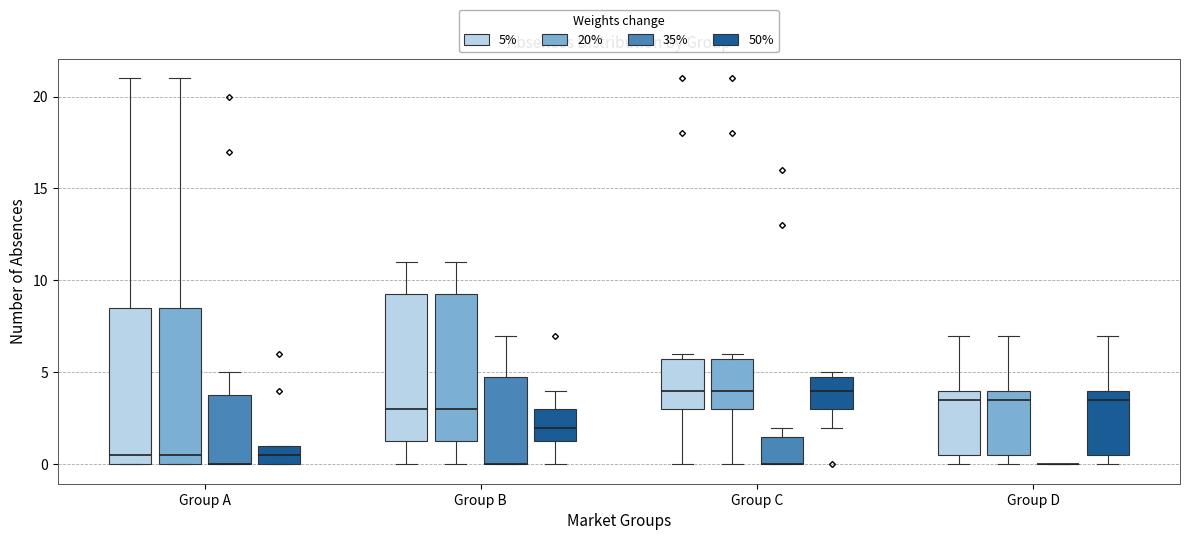

Reading left to right, read every box against the y-axis: the position of its median line, the range the box covers, and the ends of its whiskers. The values are not printed on the chart, so give them approximately, as read against the axis.

Group A (5%): median 0.5, box 0.0 to 8.5, whiskers 0.0 to 21.0
Group A (20%): median 0.5, box 0.0 to 8.5, whiskers 0.0 to 21.0
Group A (35%): median 0.0 (drawn on the box's lower edge), box 0.0 to 4.0, whiskers 0.0 to 5.0
Group A (50%): median 0.5, box 0.0 to 1.0, whiskers 0.0 to 1.0
Group B (5%): median 3.0, box 1.5 to 9.5, whiskers 0.0 to 11.0
Group B (20%): median 3.0, box 1.5 to 9.5, whiskers 0.0 to 11.0
Group B (35%): median 0.0 (drawn on the box's lower edge), box 0.0 to 5.0, whiskers 0.0 to 7.0
Group B (50%): median 2.0, box 1.5 to 3.0, whiskers 0.0 to 4.0
Group C (5%): median 4.0, box 3.0 to 6.0, whiskers 0.0 to 6.0 (just above the box's upper edge)
Group C (20%): median 4.0, box 3.0 to 6.0, whiskers 0.0 to 6.0 (just above the box's upper edge)
Group C (35%): median 0.0 (drawn on the box's lower edge), box 0.0 to 1.5, whiskers 0.0 to 2.0
Group C (50%): median 4.0, box 3.0 to 5.0, whiskers 2.0 to 5.0 (just above the box's upper edge)
Group D (5%): median 3.5, box 0.5 to 4.0, whiskers 0.0 to 7.0
Group D (20%): median 3.5, box 0.5 to 4.0, whiskers 0.0 to 7.0
Group D (35%): box collapsed to a line at 0.0, whiskers 0.0 to 0.0
Group D (50%): median 3.5, box 0.5 to 4.0, whiskers 0.0 to 7.0